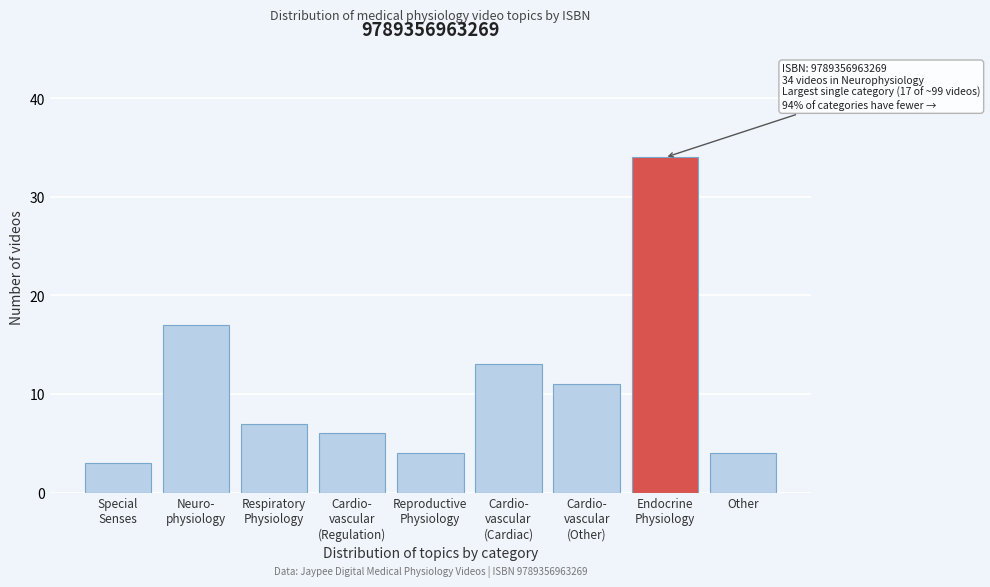

Reading left to right, list all the values displayed in this chart.

3	17	7	6	4	13	11	34	4